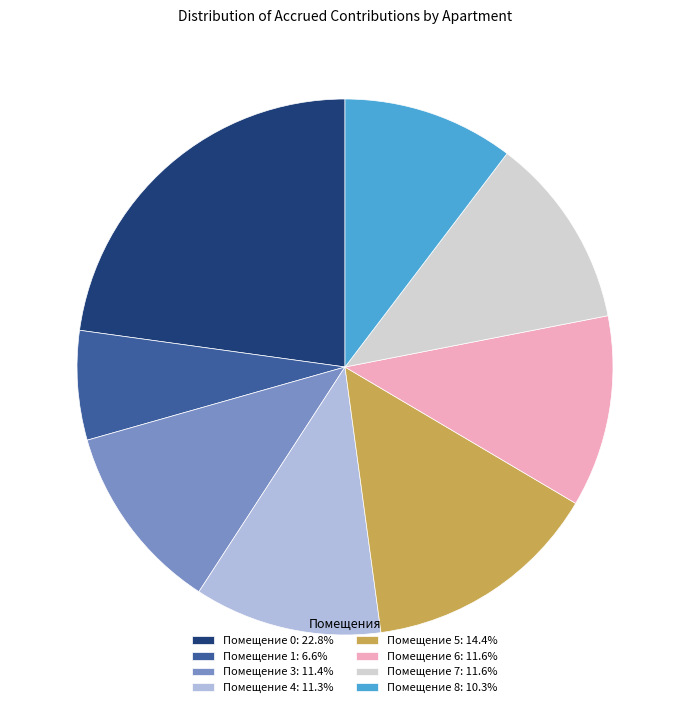

Do Помещение 5: 14.4% and Помещение 8: 10.3% together represent more than half of the pie?

No